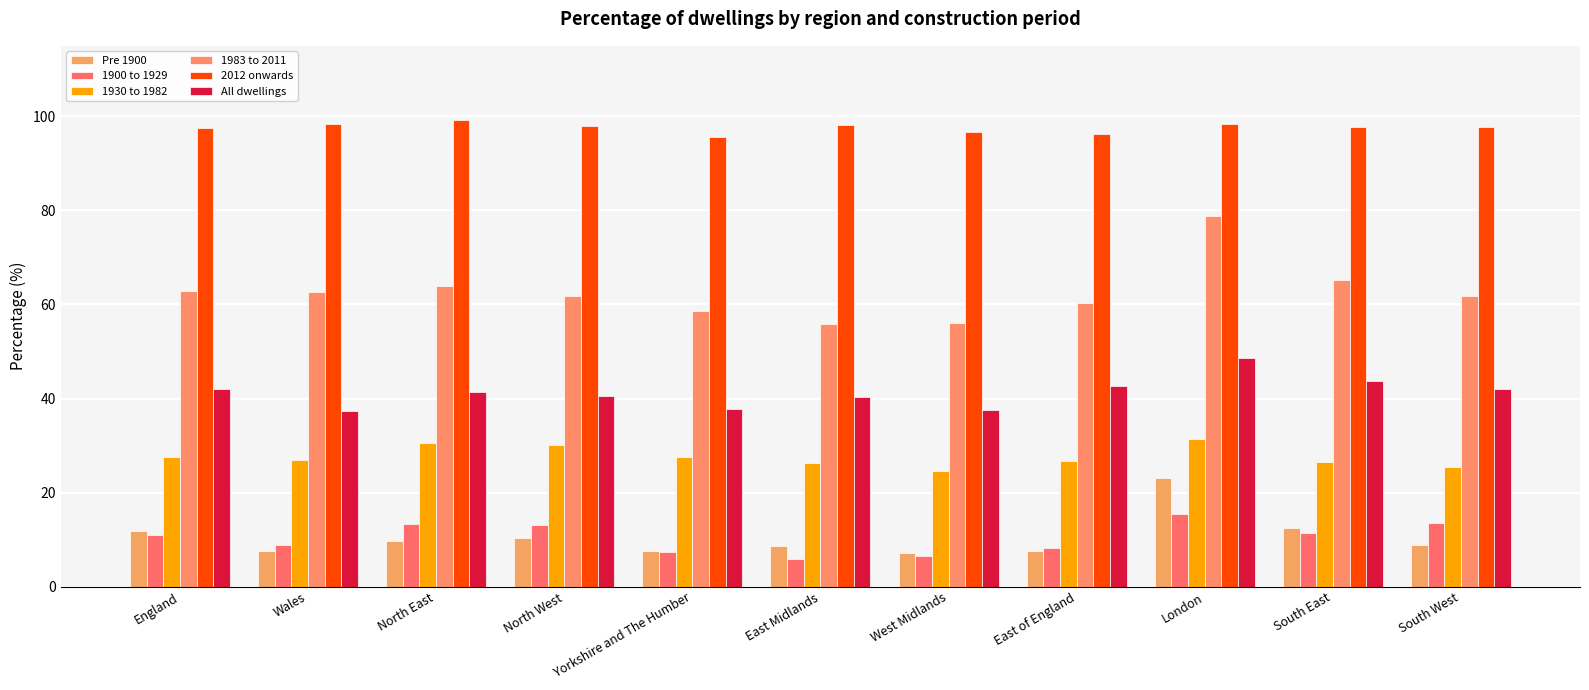

What is the sum of all 1983 to 2011 values?

688.0